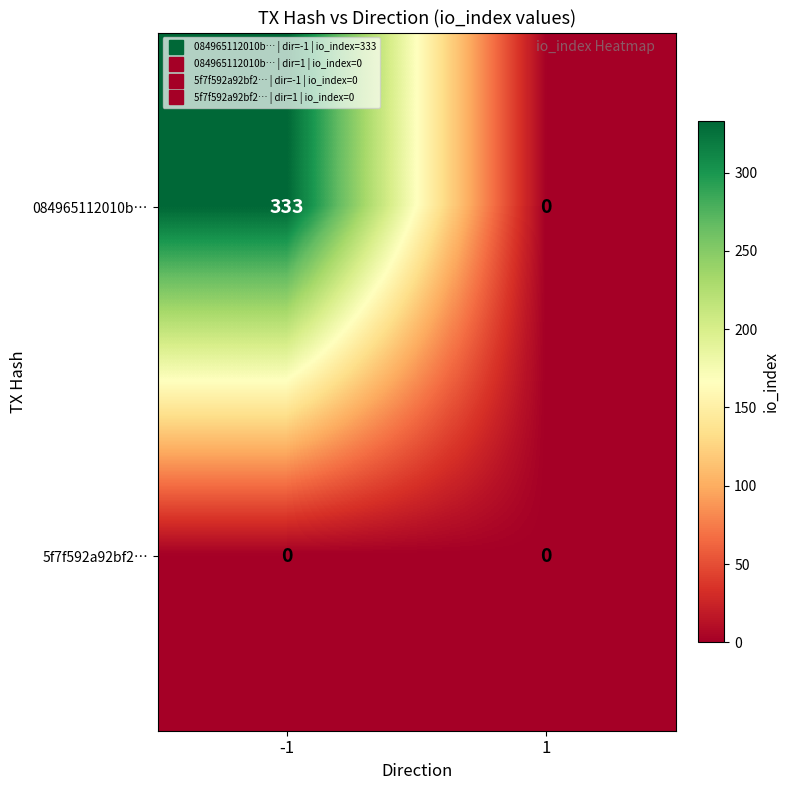

Rank the series by their maximum value, from lowest to highest.

5f7f592a92bf2…, 084965112010b…